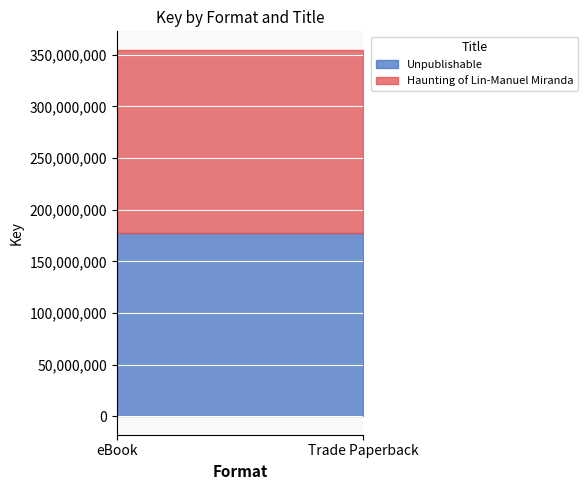

What is the smallest value displayed?

177415318